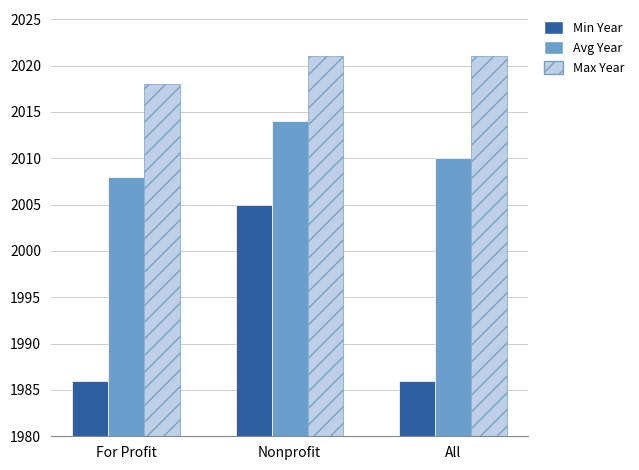

At which label does Max Year reach its minimum?

For Profit